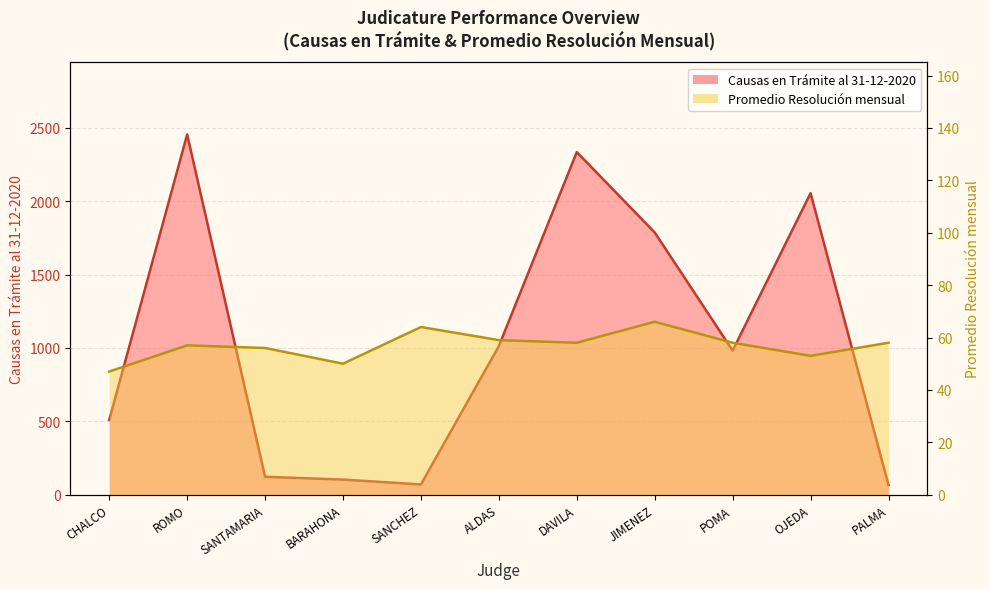

Which series changed the most between CHALCO and JIMENEZ?

Causas en Trámite al 31-12-2020